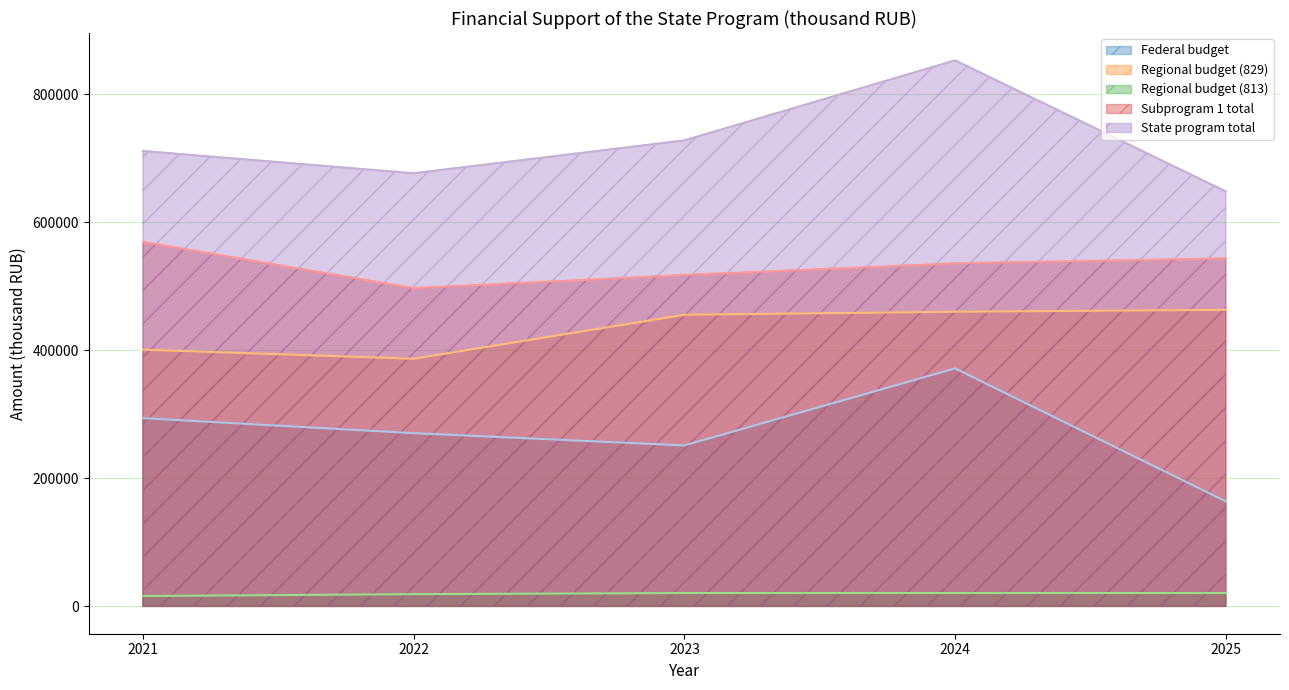

Which series has the largest total across all categories?

State program total